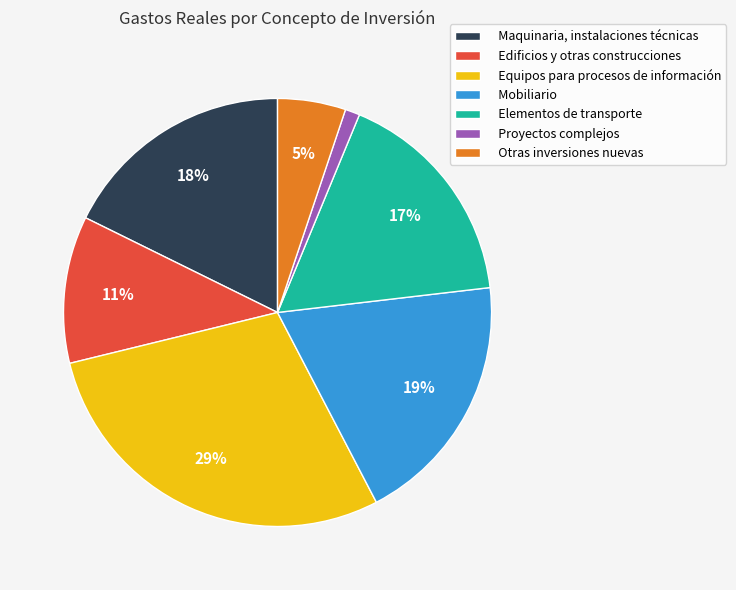

The Elementos de transporte slice represents 17% of the pie. True or false?

True